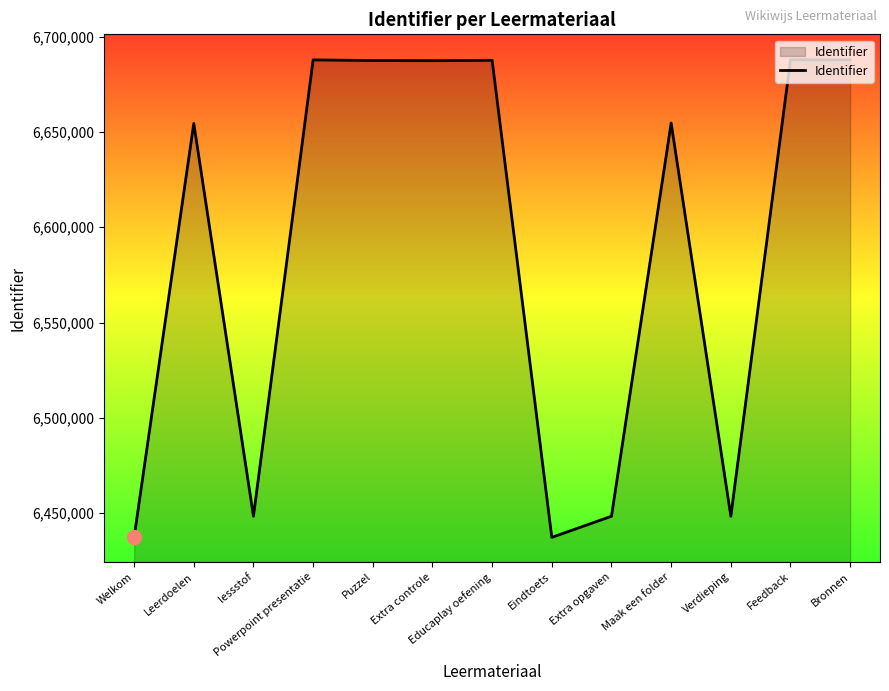

True or false: the data shows 11523873 at Welkom.

False